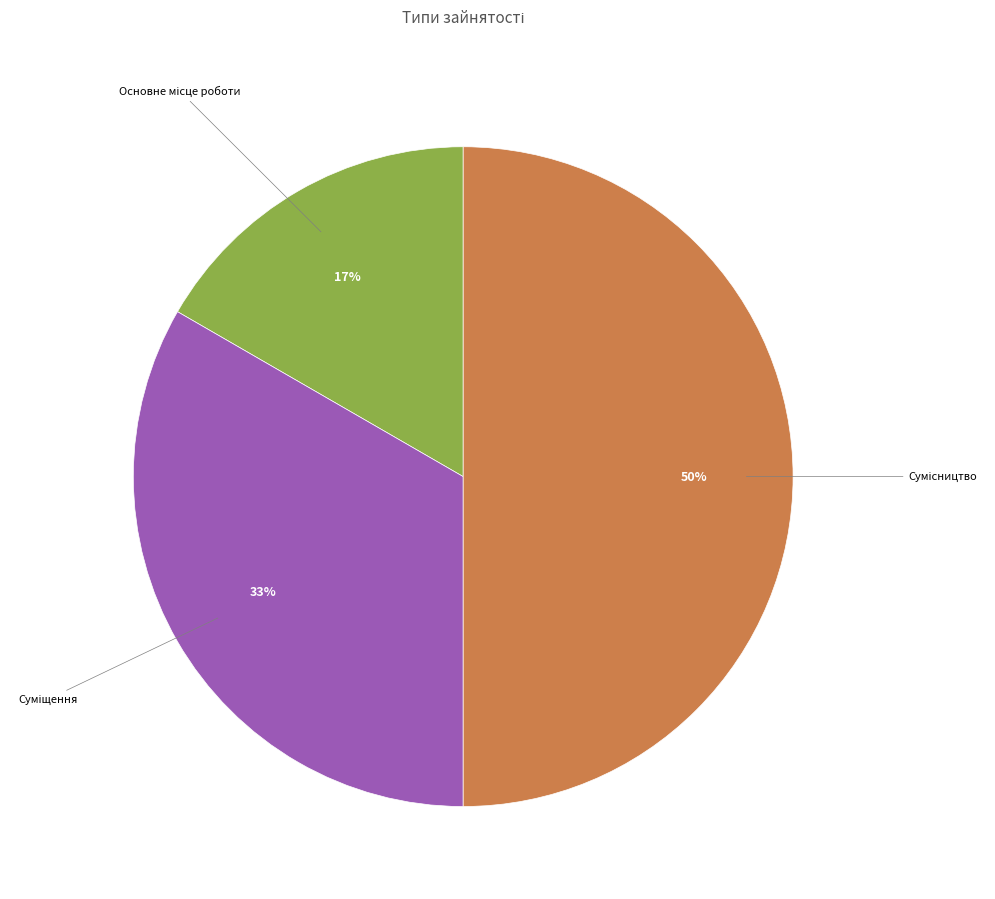

To the nearest percent, what is the average slice percentage?

33%